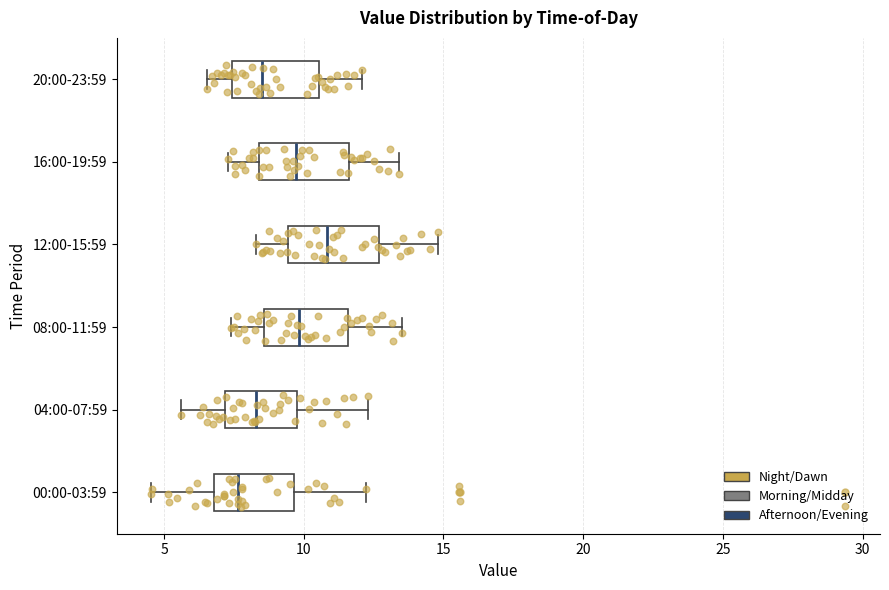

Reading bottom to top, transcribe this box plot: for each box, give where its median line is, the range the box spans, and where its two whiskers end, as read against the x-axis. The values are not printed on the chart, so give them approximately, as read against the axis.

00:00-03:59: median 7.5, box 7.0 to 9.5, whiskers 4.5 to 12.0
04:00-07:59: median 8.5, box 7.0 to 9.5, whiskers 5.5 to 12.5
08:00-11:59: median 10.0, box 8.5 to 11.5, whiskers 7.5 to 13.5
12:00-15:59: median 11.0, box 9.5 to 12.5, whiskers 8.5 to 15.0
16:00-19:59: median 9.5, box 8.5 to 11.5, whiskers 7.5 to 13.5
20:00-23:59: median 8.5, box 7.5 to 10.5, whiskers 6.5 to 12.0